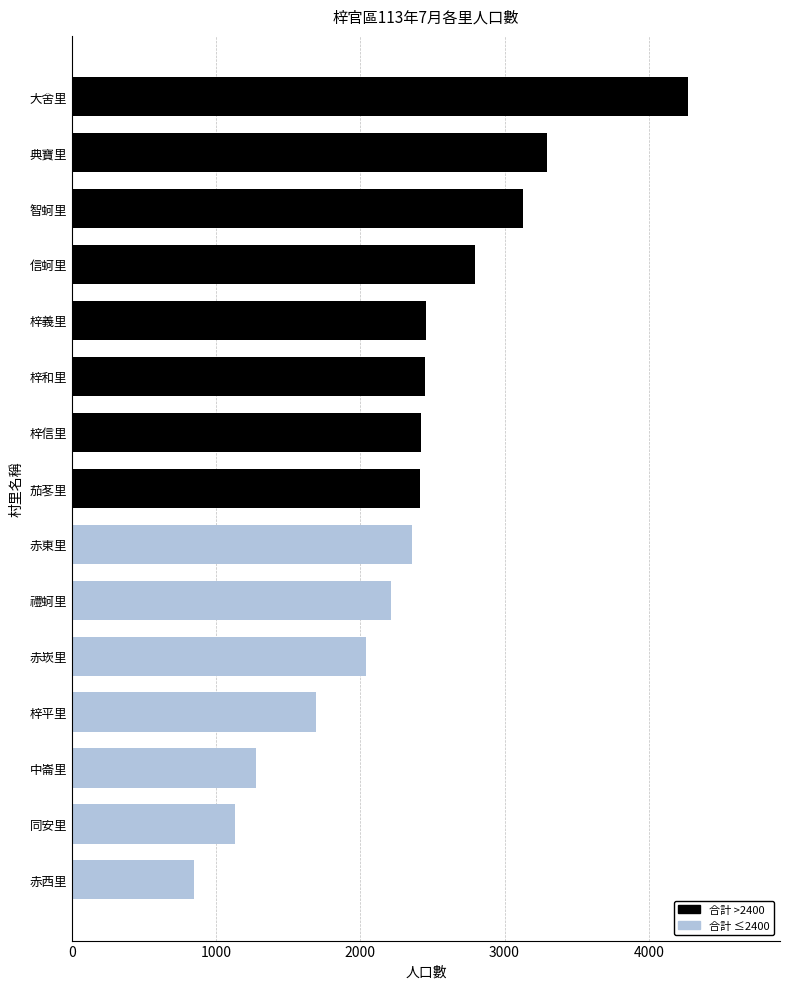

The chart shows a value of 3129 at 智蚵里. True or false?

True